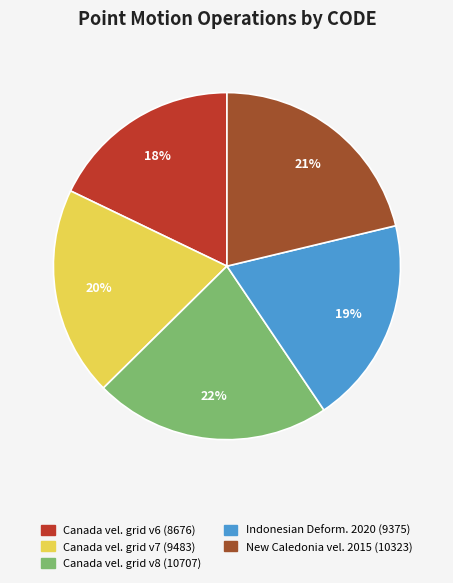

Is there a majority slice in this chart?

No